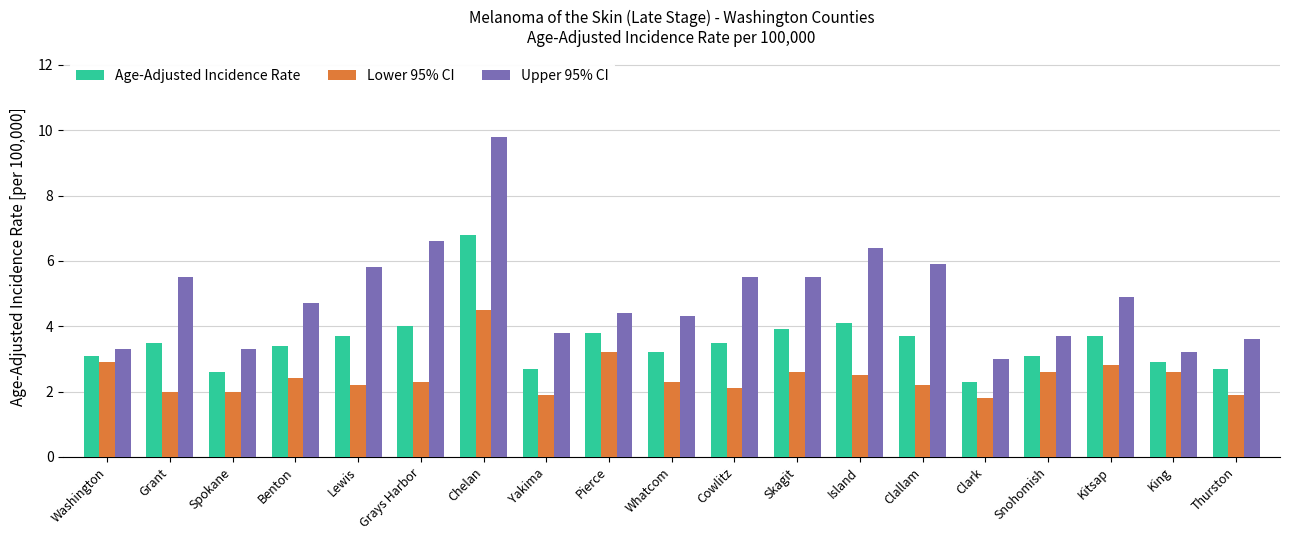

What are all the series names shown in the legend?

Age-Adjusted Incidence Rate, Lower 95% CI, Upper 95% CI